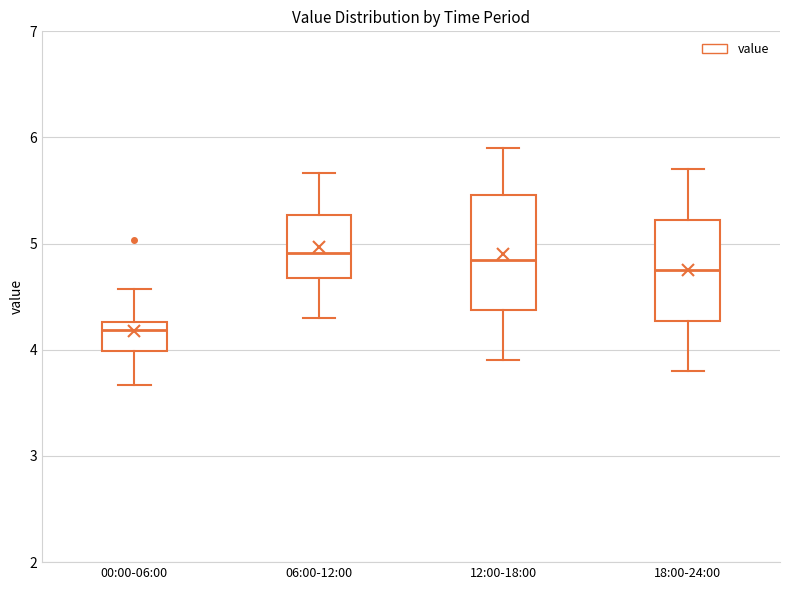

Reading left to right, transcribe this box plot: for each box, give where its median line is, the range the box spans, and where its two whiskers end, as read against the y-axis. The values are not printed on the chart, so give them approximately, as read against the axis.

00:00-06:00: median 4.2, box 4.0 to 4.3, whiskers 3.7 to 4.6
06:00-12:00: median 4.9, box 4.7 to 5.3, whiskers 4.3 to 5.7
12:00-18:00: median 4.9, box 4.4 to 5.5, whiskers 3.9 to 5.9
18:00-24:00: median 4.8, box 4.3 to 5.2, whiskers 3.8 to 5.7